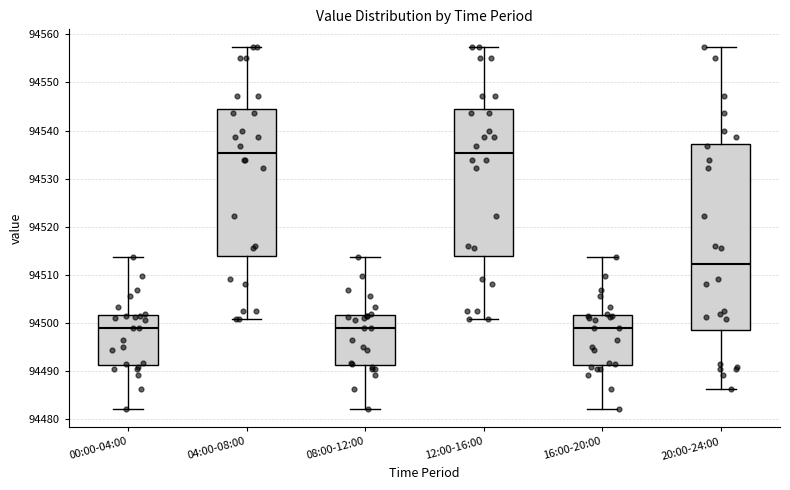

Reading left to right, read every box against the y-axis: the position of its median line, the range the box covers, and the ends of its whiskers. The values are not printed on the chart, so give them approximately, as read against the axis.

00:00-04:00: median 94499, box 94491 to 94502, whiskers 94482 to 94514
04:00-08:00: median 94535, box 94514 to 94545, whiskers 94501 to 94557
08:00-12:00: median 94499, box 94491 to 94502, whiskers 94482 to 94514
12:00-16:00: median 94535, box 94514 to 94545, whiskers 94501 to 94557
16:00-20:00: median 94499, box 94491 to 94502, whiskers 94482 to 94514
20:00-24:00: median 94512, box 94499 to 94537, whiskers 94486 to 94557